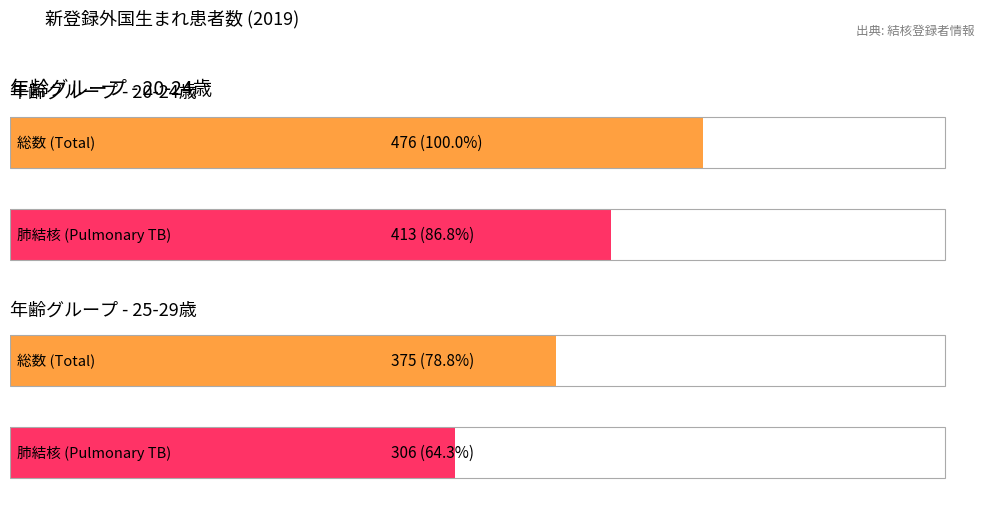

Which series has the largest total across all categories?

総数